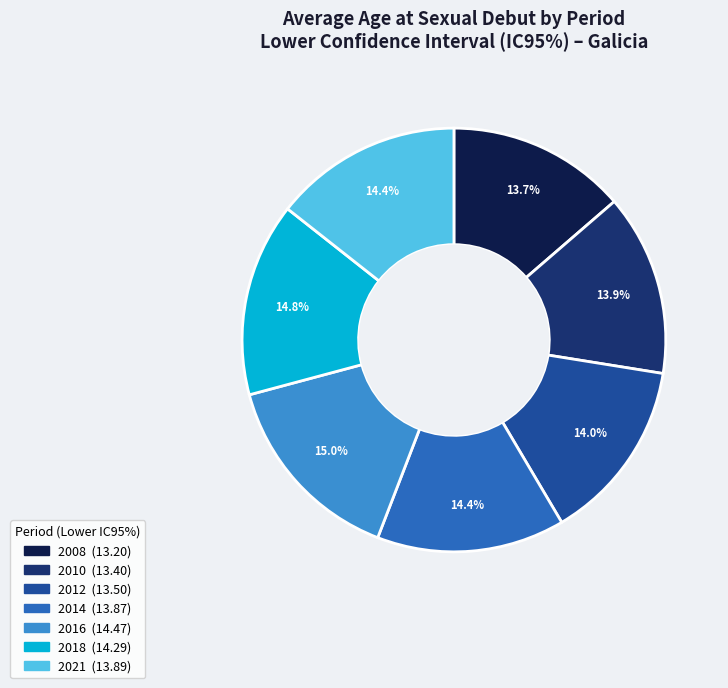

To the nearest percent, what is the average slice percentage?

14%